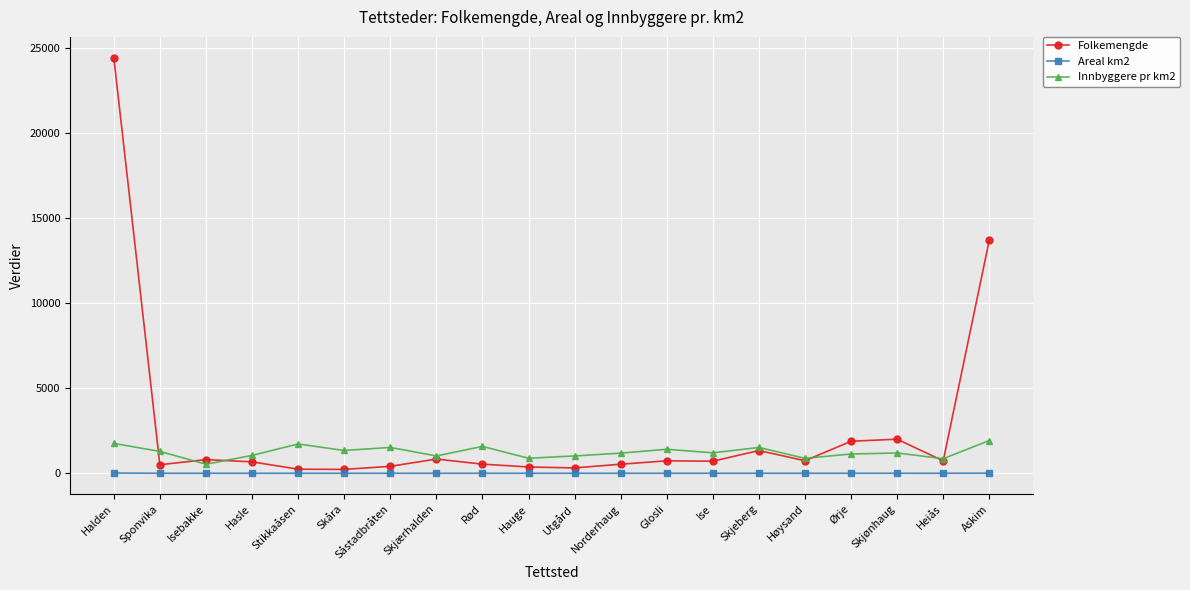

Which series has the largest range (max minus min)?

Folkemengde